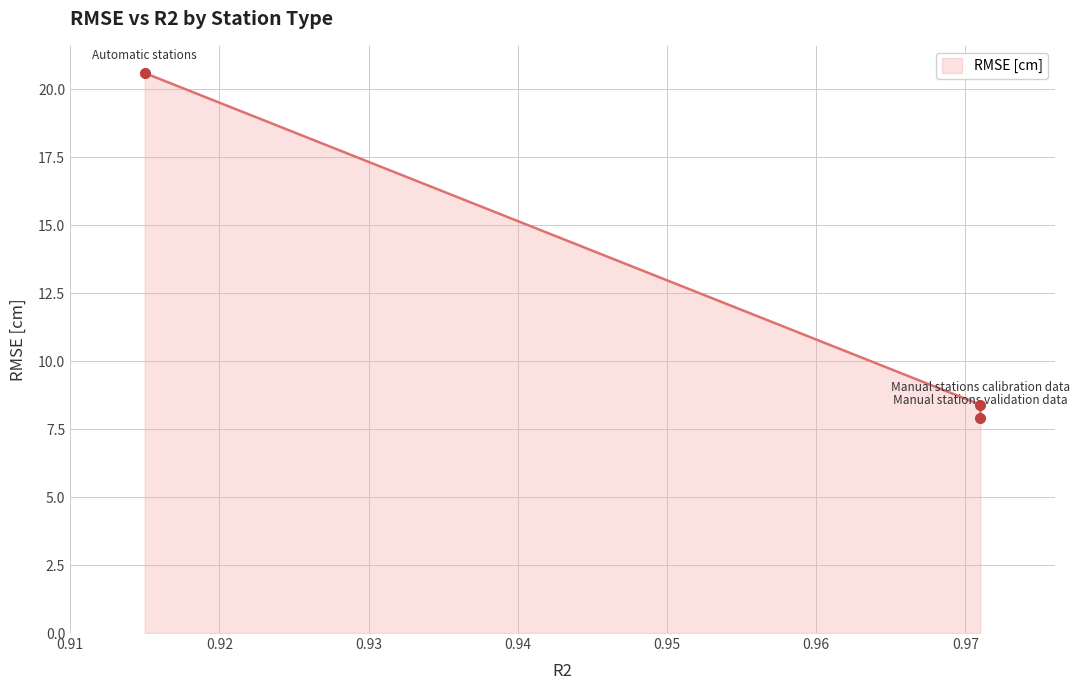

Which has a higher value, Manual stations validation data or Automatic stations?

Automatic stations